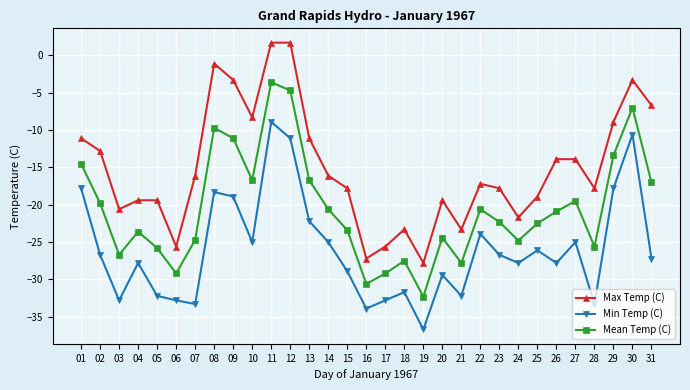

What is the value of the Min Temp (C) point at the 21st from the left?

-32.2